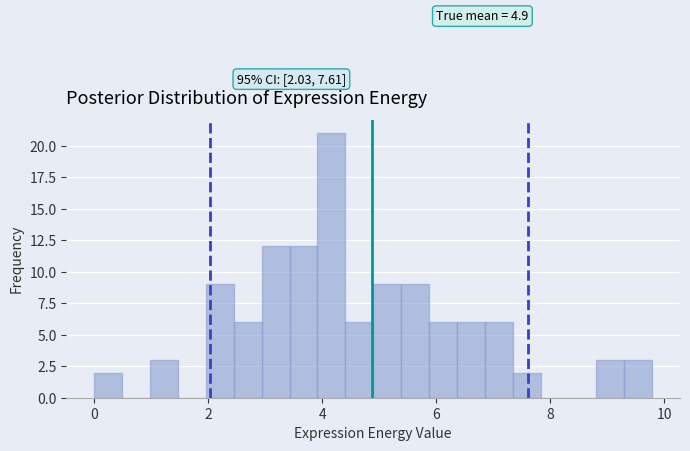

Around what value on the x-axis is the tallest bar? Give the approximate position of its centre, as read against the axis.

4.2